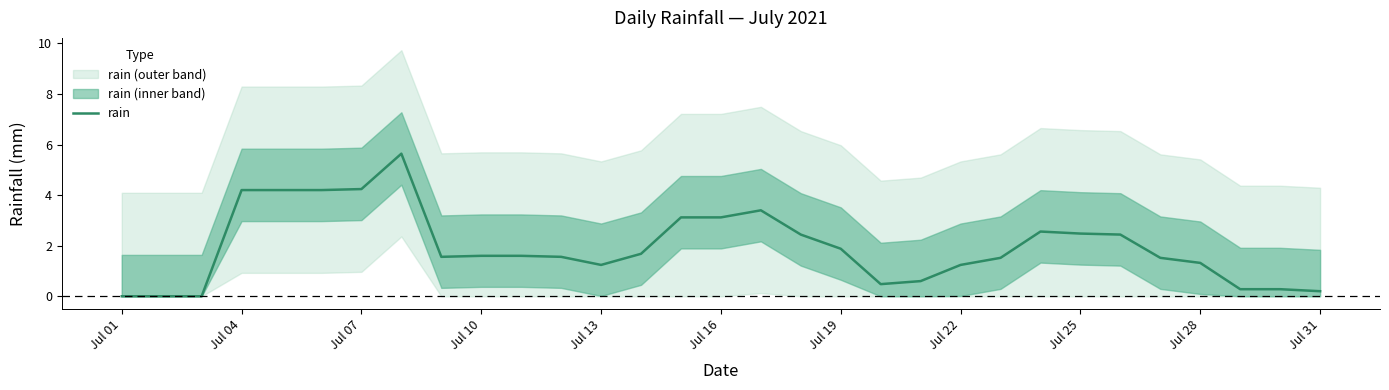

Is it true that rain equals 1.6 at Jul 10?

True